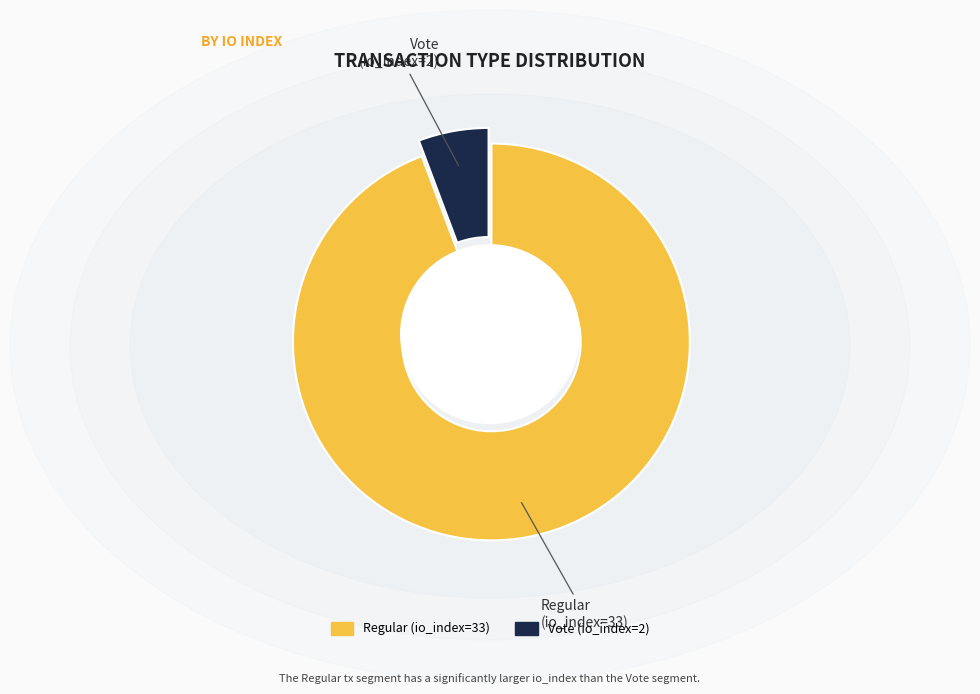

What is the change in value from Regular (io_index=33) to Vote (io_index=2)?

-31